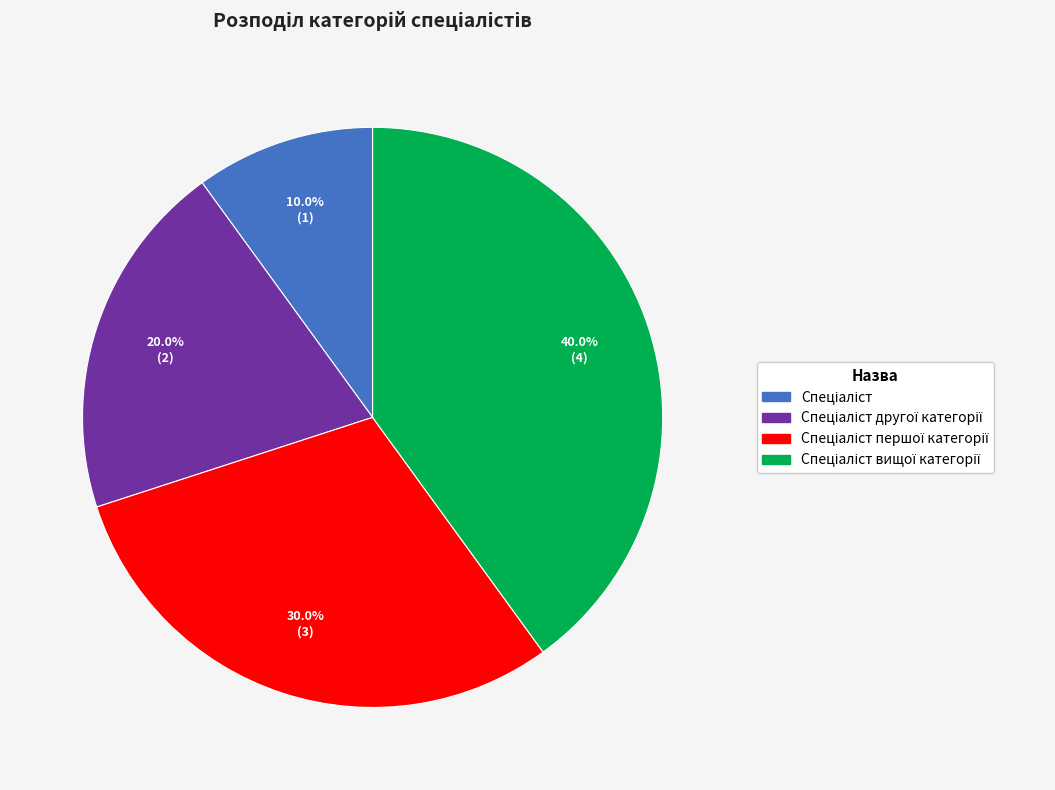

Does any single category account for the majority?

No